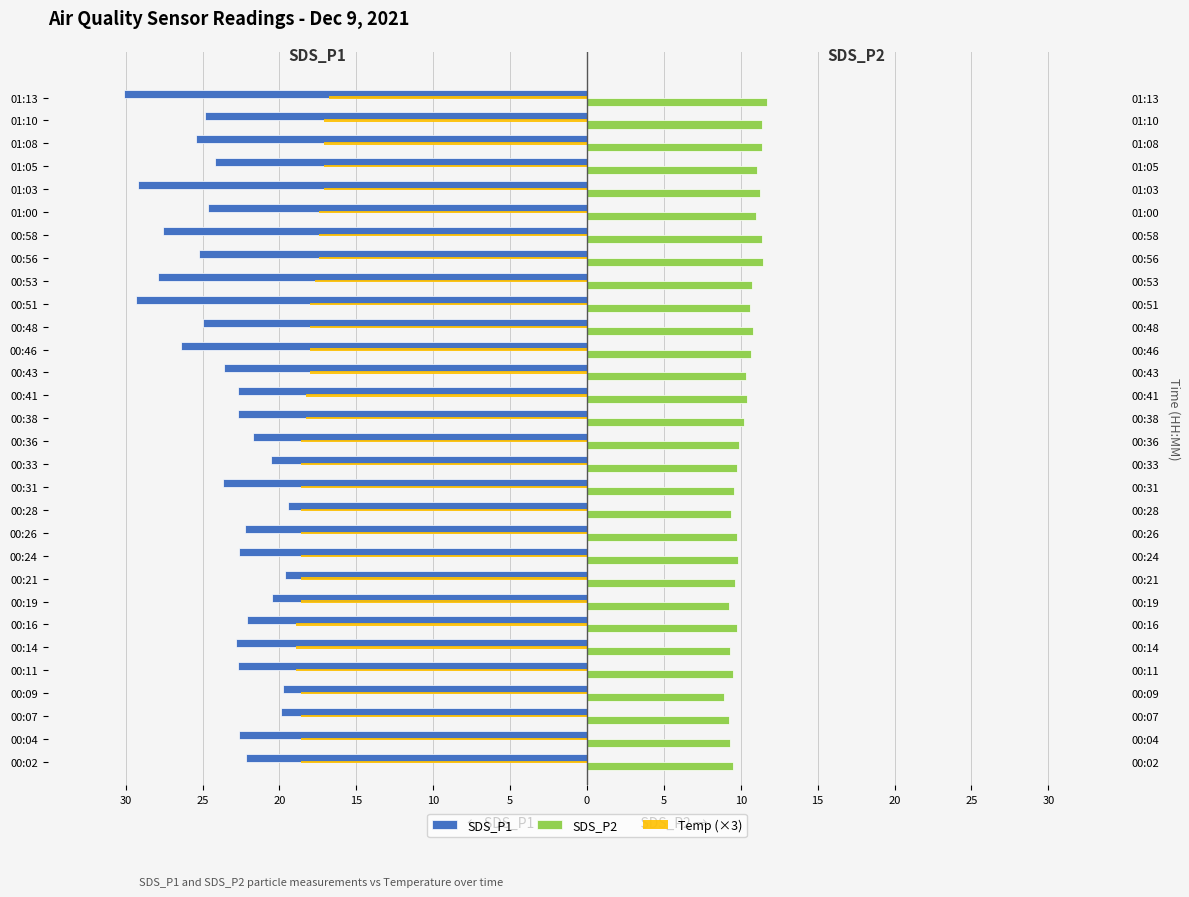

How many data points in SDS_P1 are above -22?

7